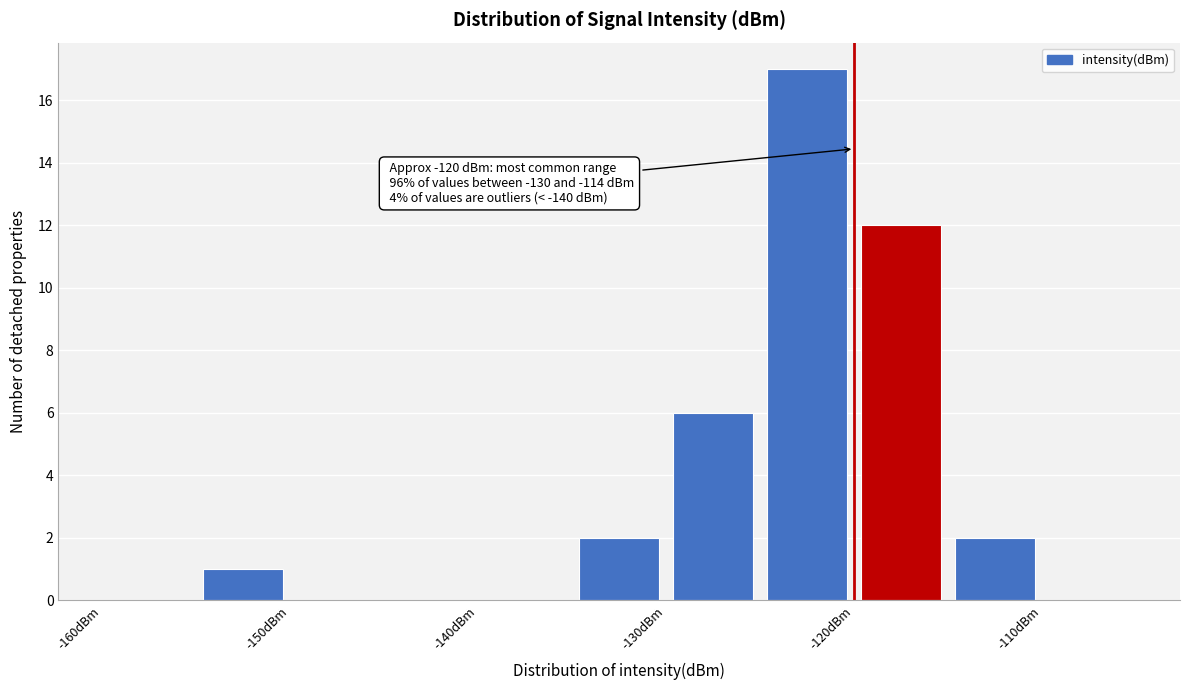

Which range on the x-axis has the tallest bar?

-125 to -120